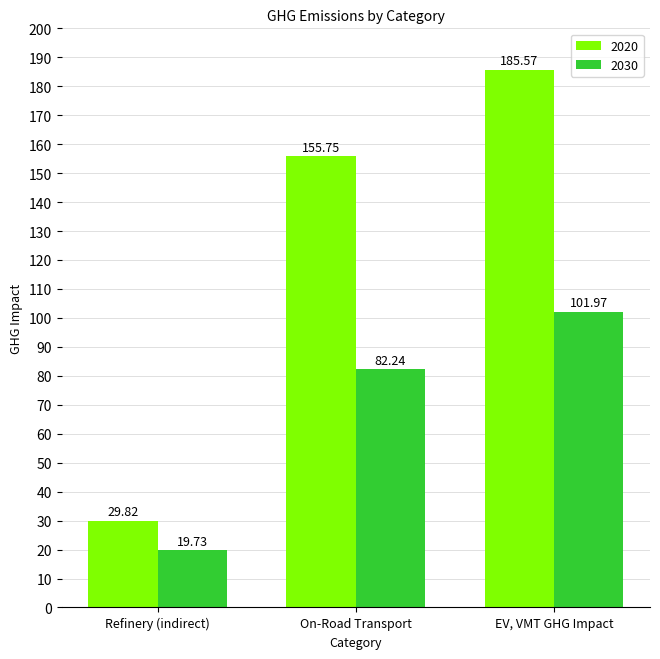

At which category is the sum across all series the highest?

EV, VMT GHG Impact